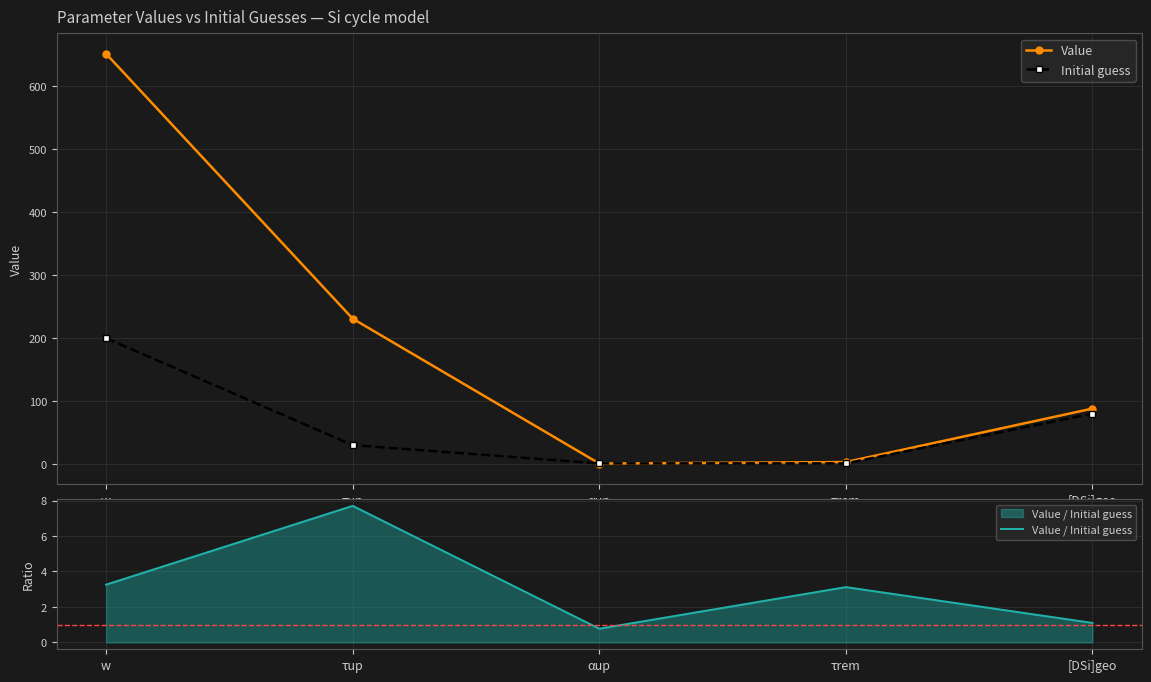

Which series has the largest total across all categories?

Value